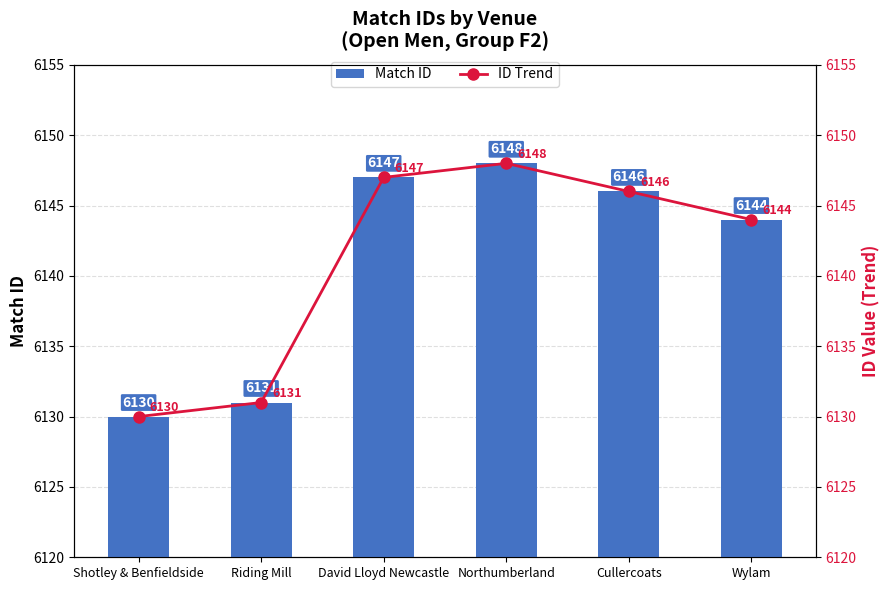

Reading left to right, what are all the values shown in this chart?

Match ID: Shotley & Benfieldside=6130	Riding Mill=6131	David Lloyd Newcastle=6147	Northumberland=6148	Cullercoats=6146	Wylam=6144
ID Trend: Shotley & Benfieldside=6130	Riding Mill=6131	David Lloyd Newcastle=6147	Northumberland=6148	Cullercoats=6146	Wylam=6144